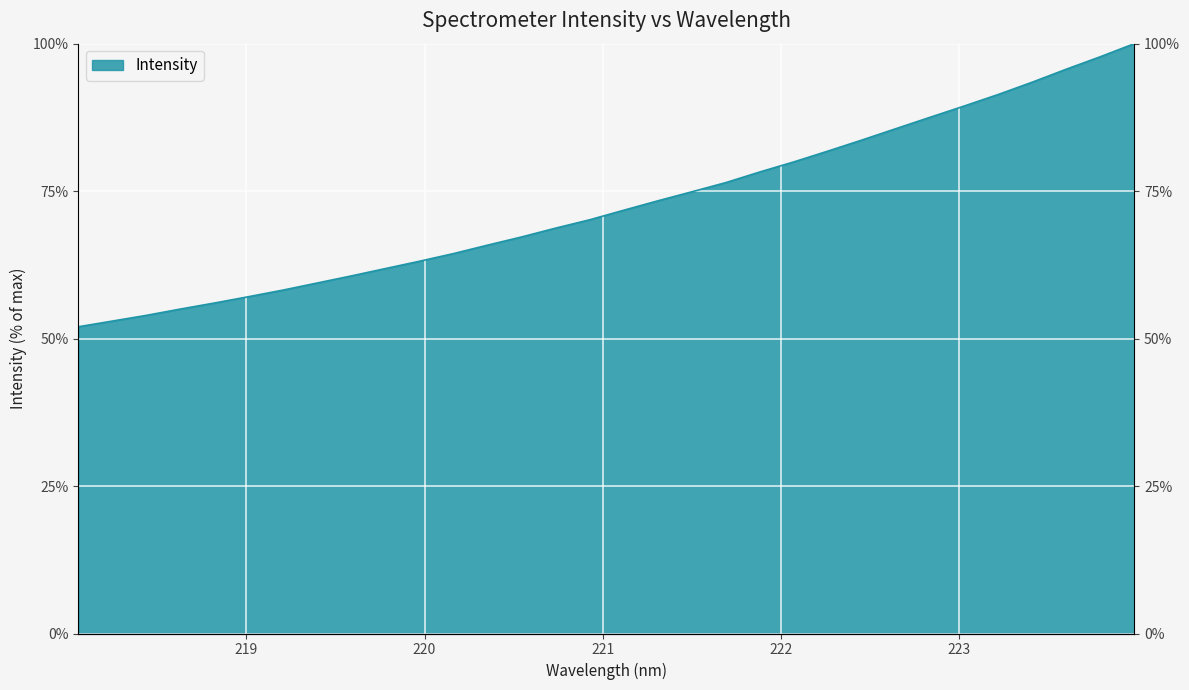

What is the approximate value at 222.6447?

85.6